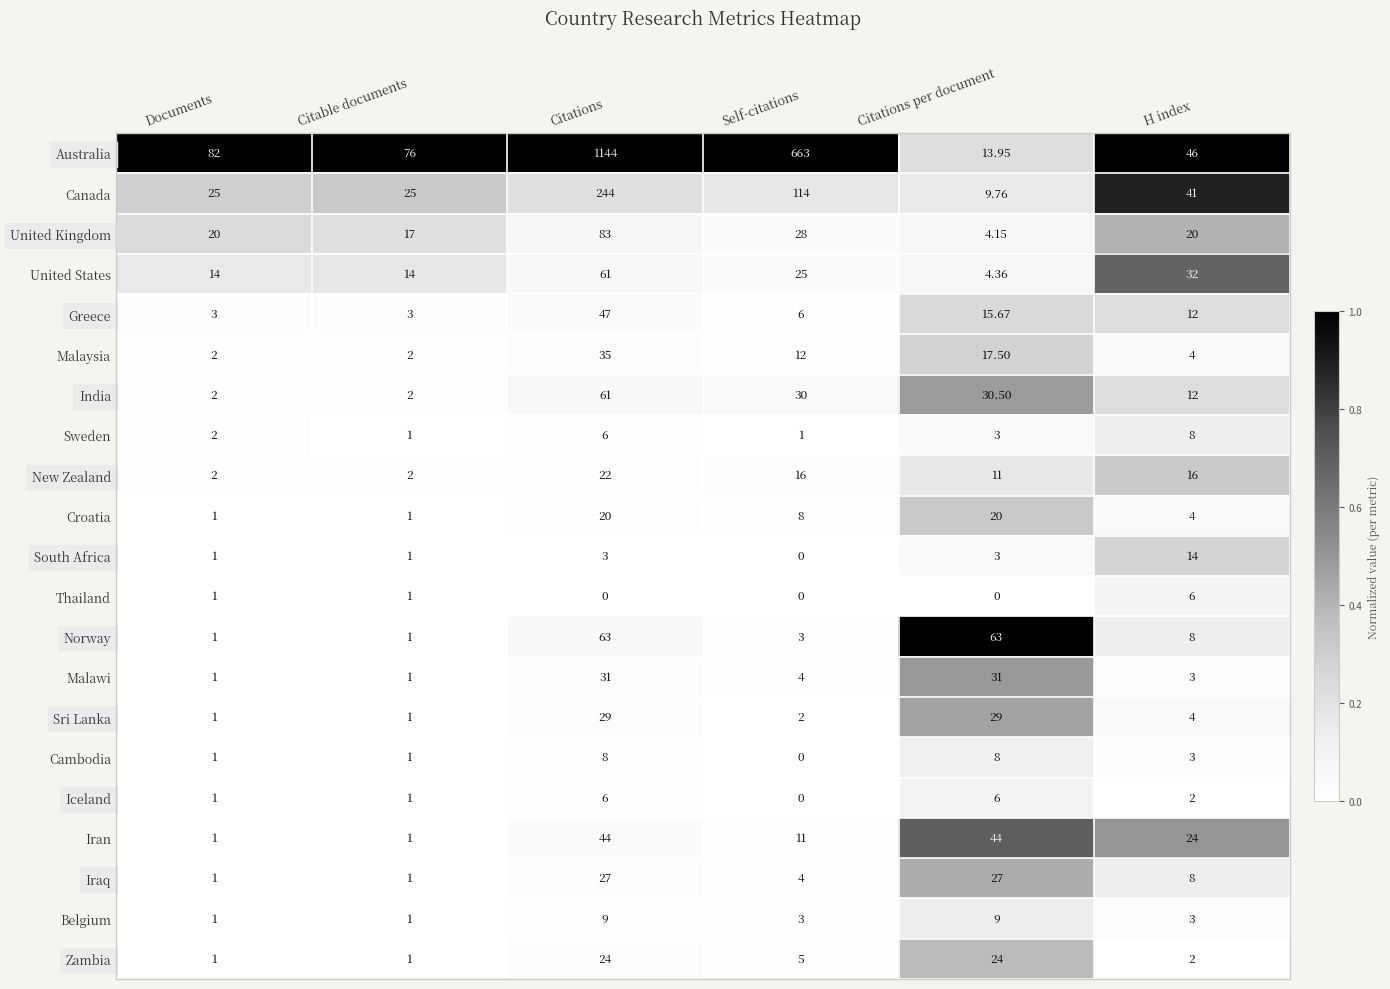

Which category has the highest value in the United States series?

Citations